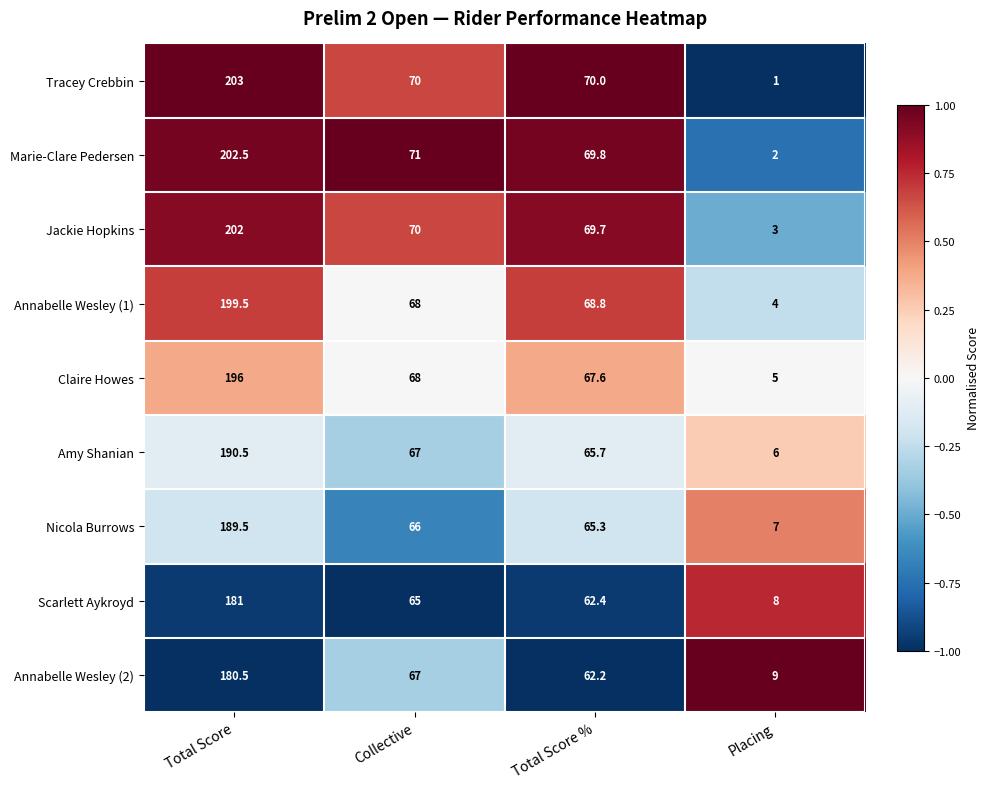

Count the number of categories in the chart.

4